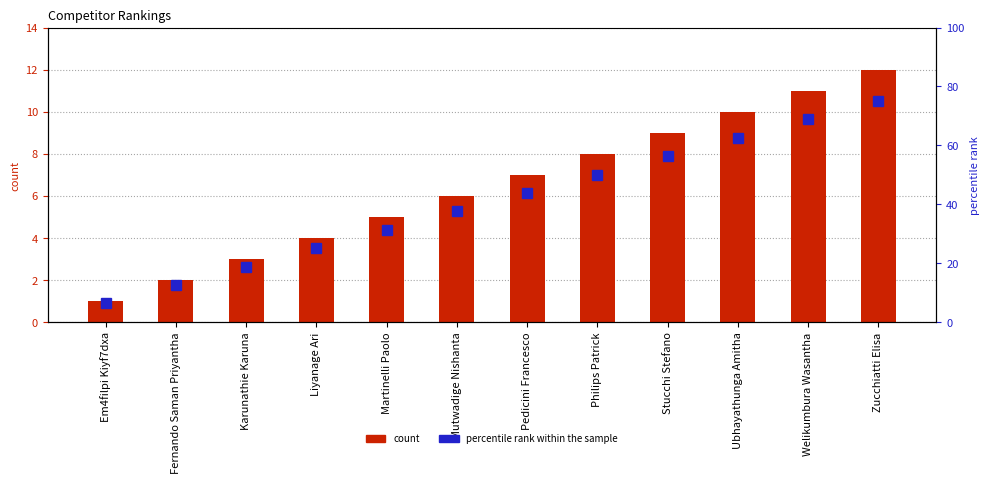

True or false: percentile rank within the sample has a value of 56.2 at Stucchi Stefano.

True